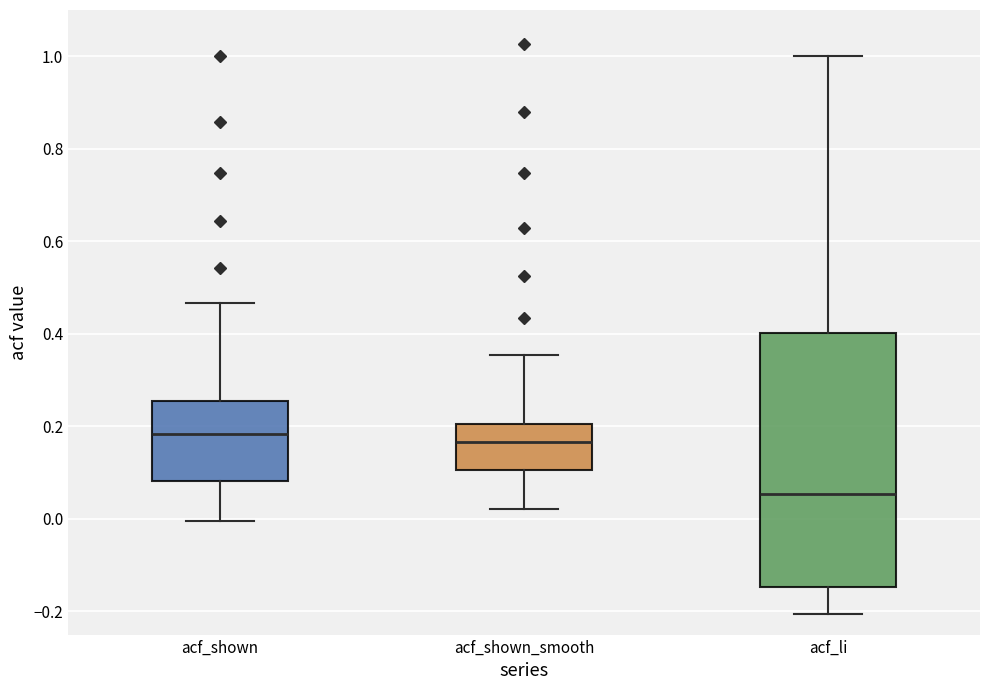

Where is the lower edge of the box for acf_shown_smooth on the y-axis? The values are not printed on the chart, so give them approximately, as read against the axis.

0.10